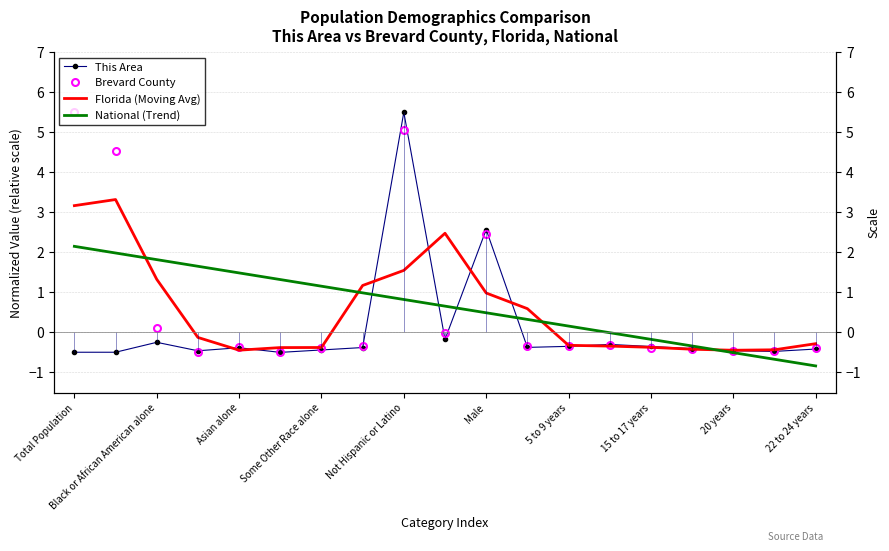

Count the number of data series in this chart.

4